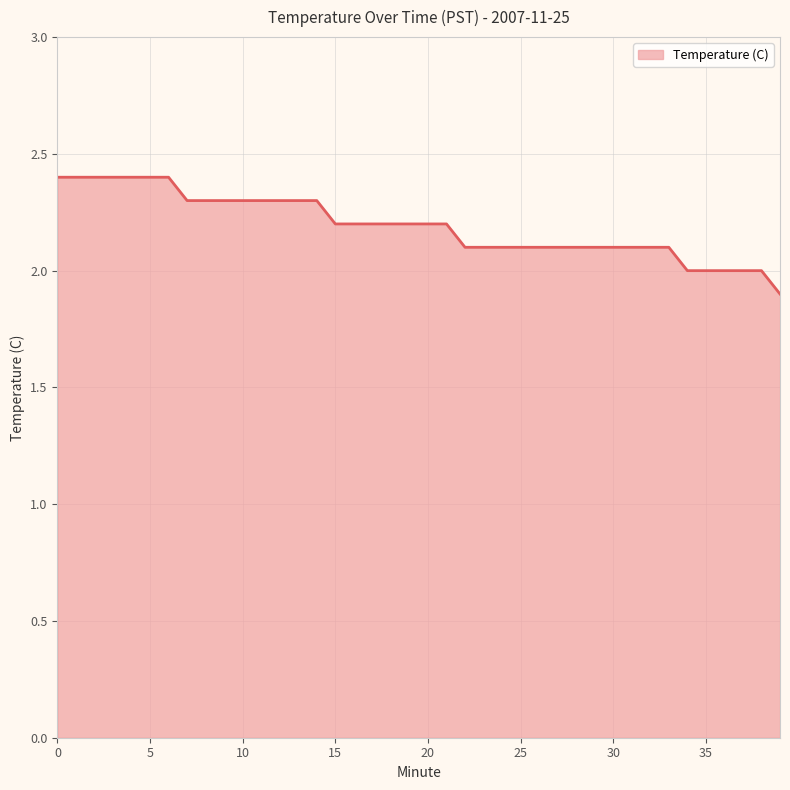

Reading left to right, what are all the values shown in this chart?

2.4	2.4	2.4	2.4	2.4	2.4	2.4	2.3	2.3	2.3	2.3	2.3	2.3	2.3	2.3	2.2	2.2	2.2	2.2	2.2	2.2	2.2	2.1	2.1	2.1	2.1	2.1	2.1	2.1	2.1	2.1	2.1	2.1	2.1	2.0	2.0	2.0	2.0	2.0	1.9